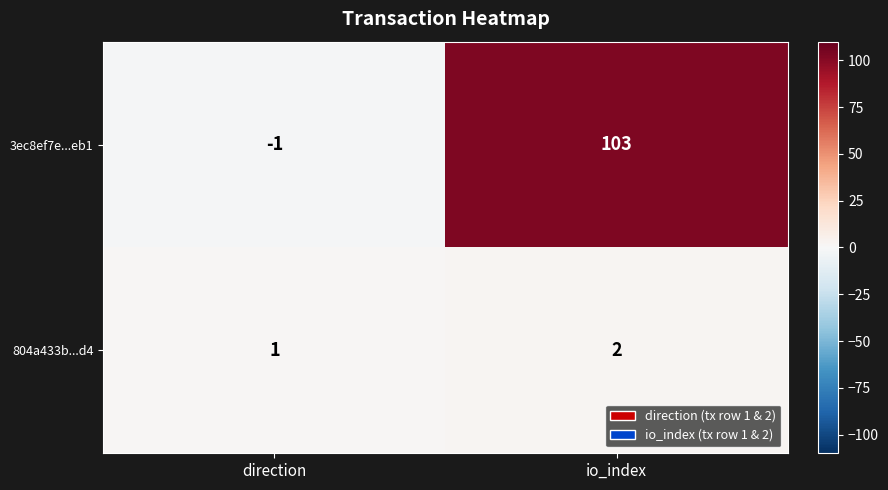

What is the difference between the maximum and minimum values in the 3ec8ef7e...eb1 series?

104